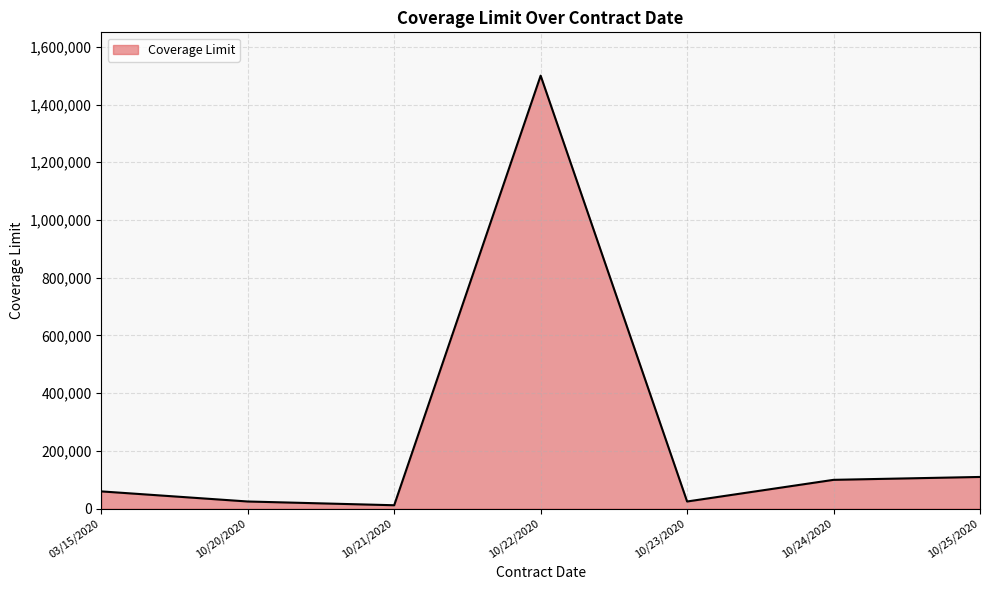

What is the average value?

261714